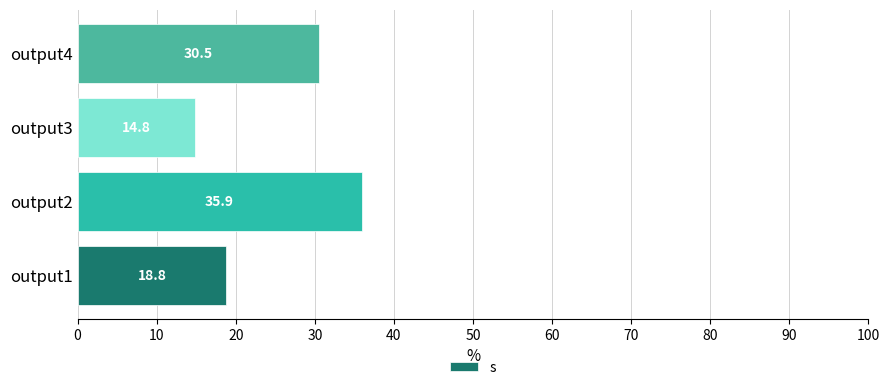

Are the bars horizontal?

Yes